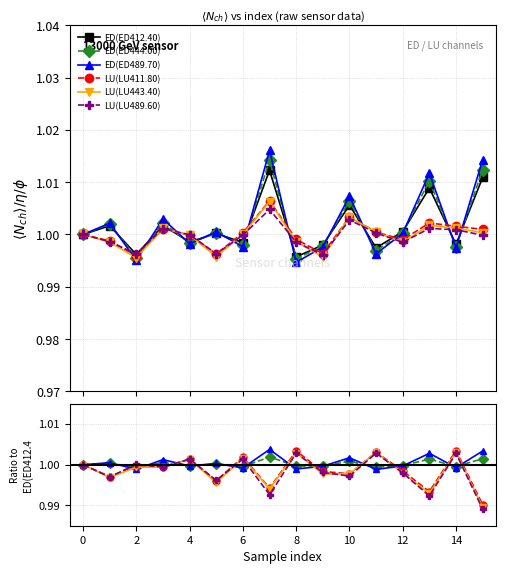

How many interior local valleys does the ED(ED444.00) series have?

6